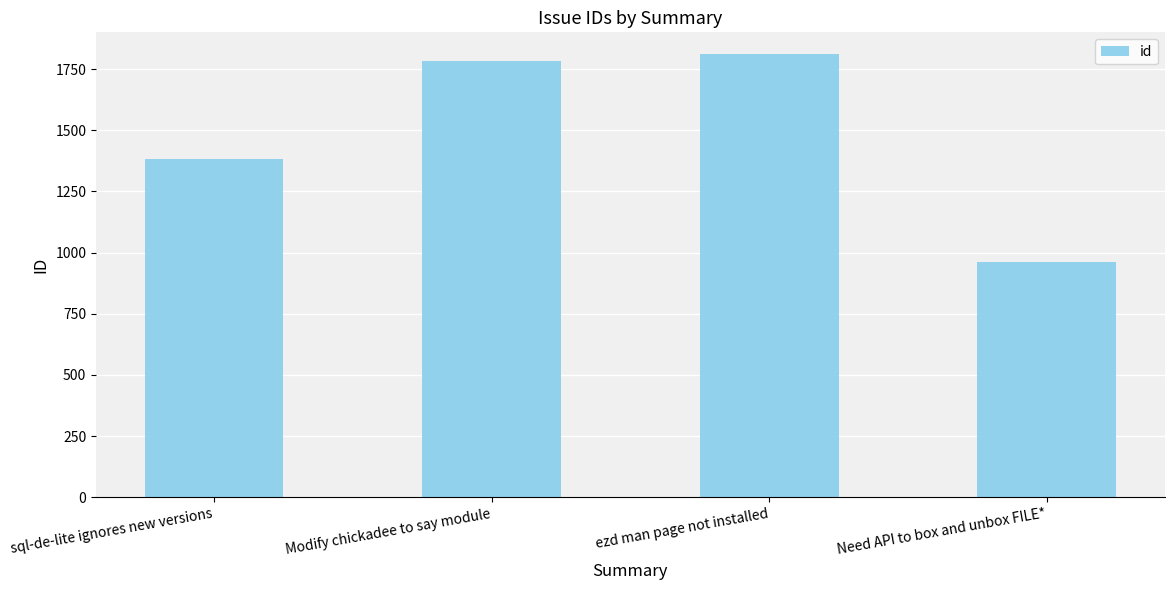

Does the chart contain stacked bars?

No